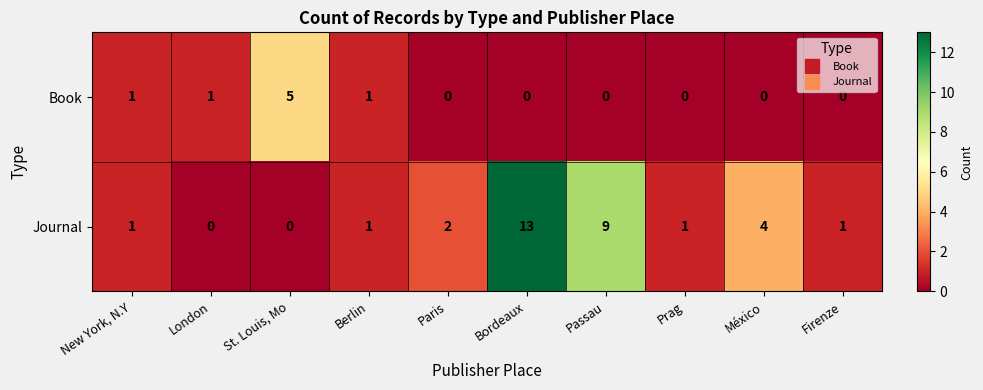

What is the sum of all Journal values?

32